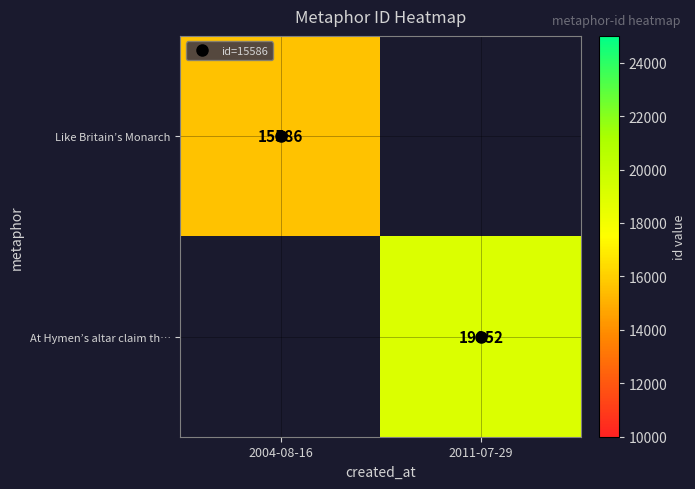

At how many categories does at least one series exceed 15909?

1